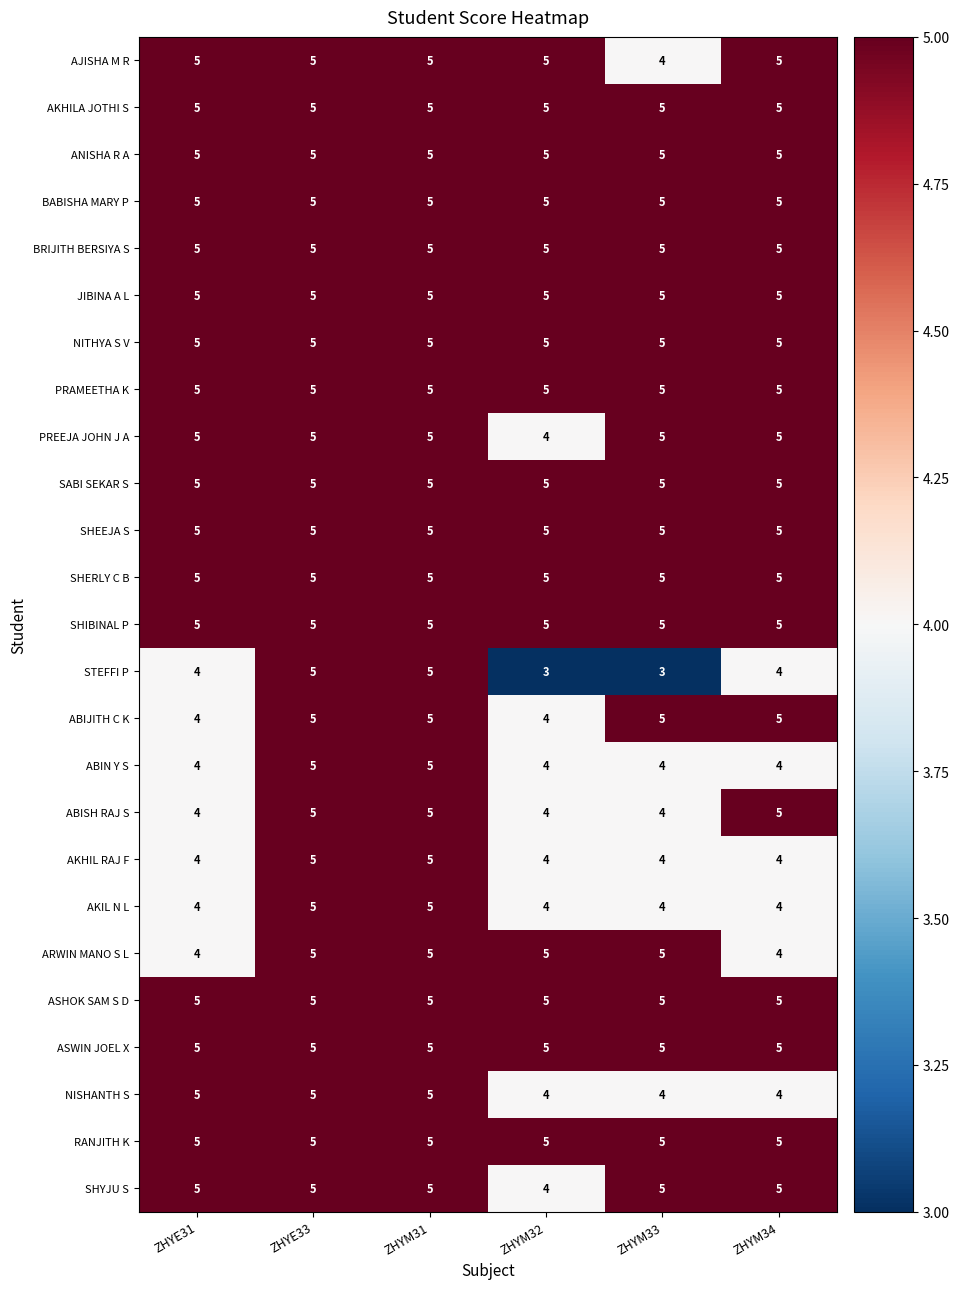

What is the total value across all series at ZHYE31?

118